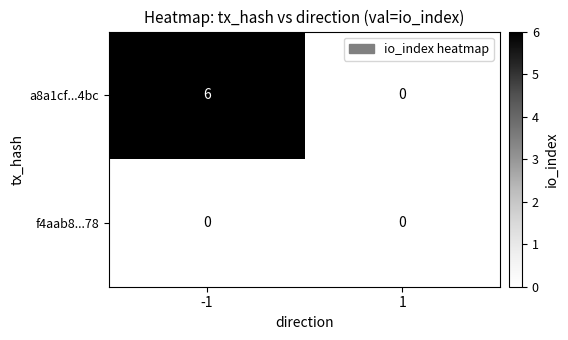

Is it true that a8a1cf...4bc equals 6 at -1?

True